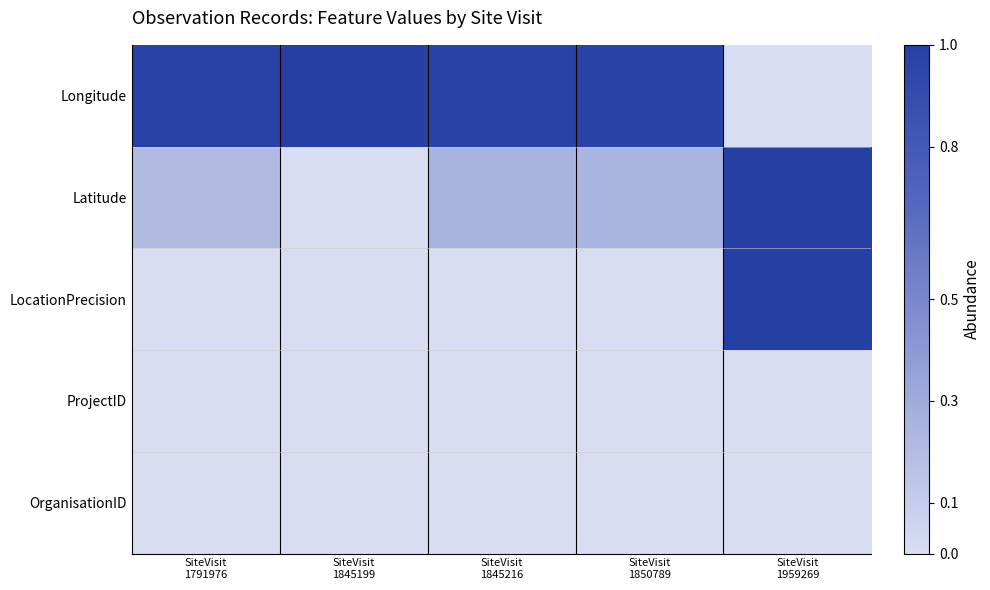

Reading right to left, list all the values displayed in this chart.

Longitude: SiteVisit
1959269=0.0	SiteVisit
1850789=1.0	SiteVisit
1845216=1.0	SiteVisit
1845199=1.0	SiteVisit
1791976=1.0
Latitude: SiteVisit
1959269=1.0	SiteVisit
1850789=0.2	SiteVisit
1845216=0.3	SiteVisit
1845199=0.0	SiteVisit
1791976=0.2
LocationPrecision: SiteVisit
1959269=1.0	SiteVisit
1850789=0.0	SiteVisit
1845216=0.0	SiteVisit
1845199=0.0	SiteVisit
1791976=0.0
ProjectID: SiteVisit
1959269=0.0	SiteVisit
1850789=0.0	SiteVisit
1845216=0.0	SiteVisit
1845199=0.0	SiteVisit
1791976=0.0
OrganisationID: SiteVisit
1959269=0.0	SiteVisit
1850789=0.0	SiteVisit
1845216=0.0	SiteVisit
1845199=0.0	SiteVisit
1791976=0.0